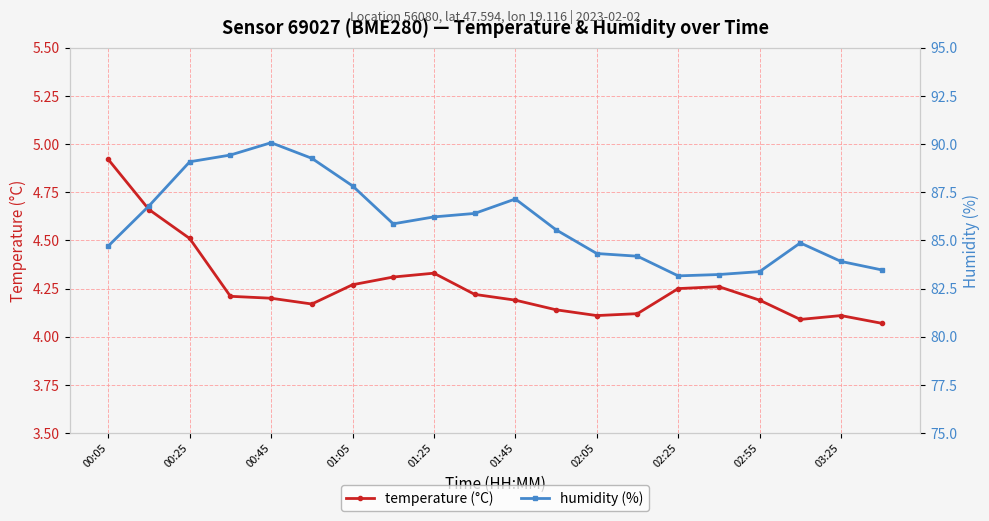

Is this an area chart (filled region under the line)?

No